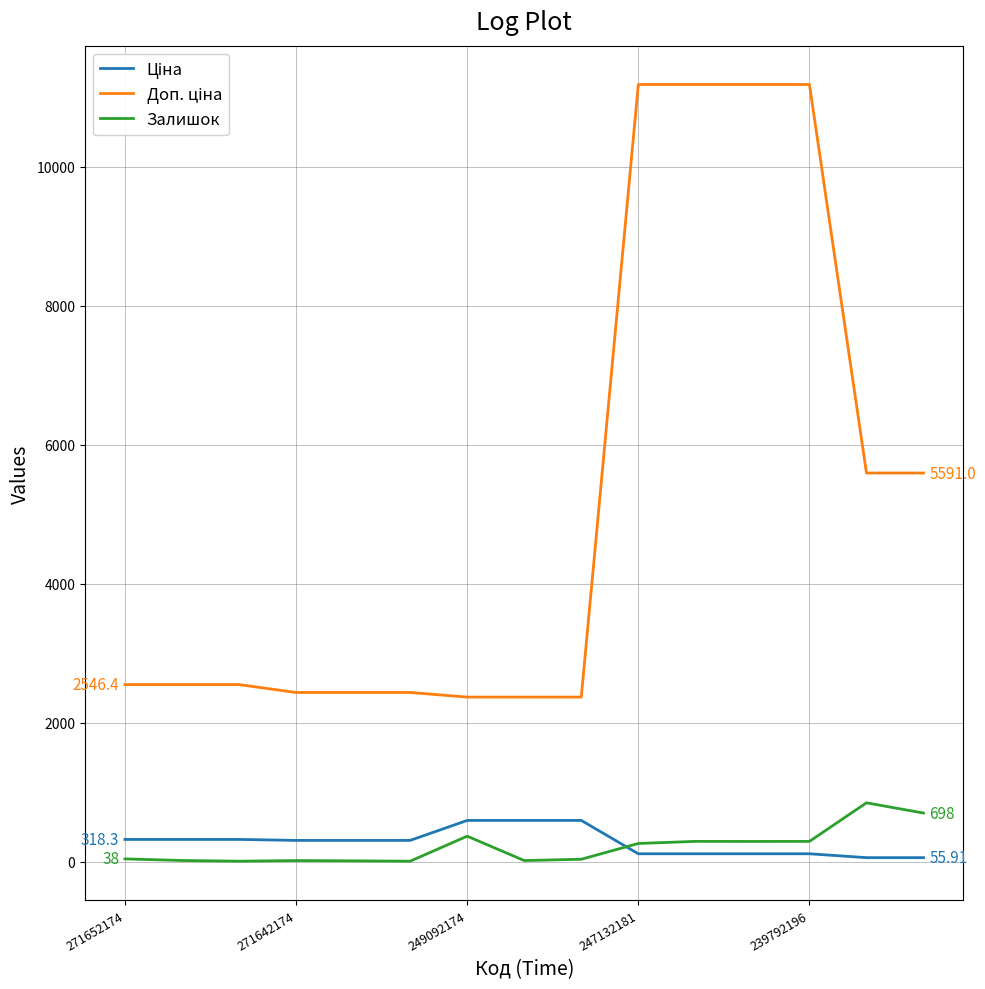

What is the smallest value displayed?

5.0